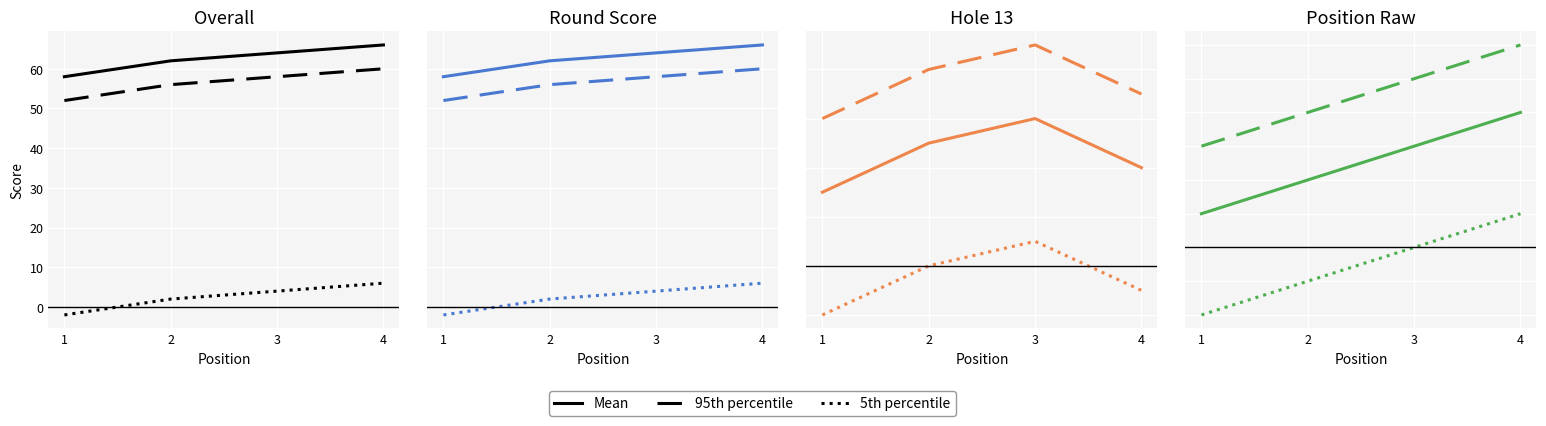

Between 3 and 1, which is larger?

3